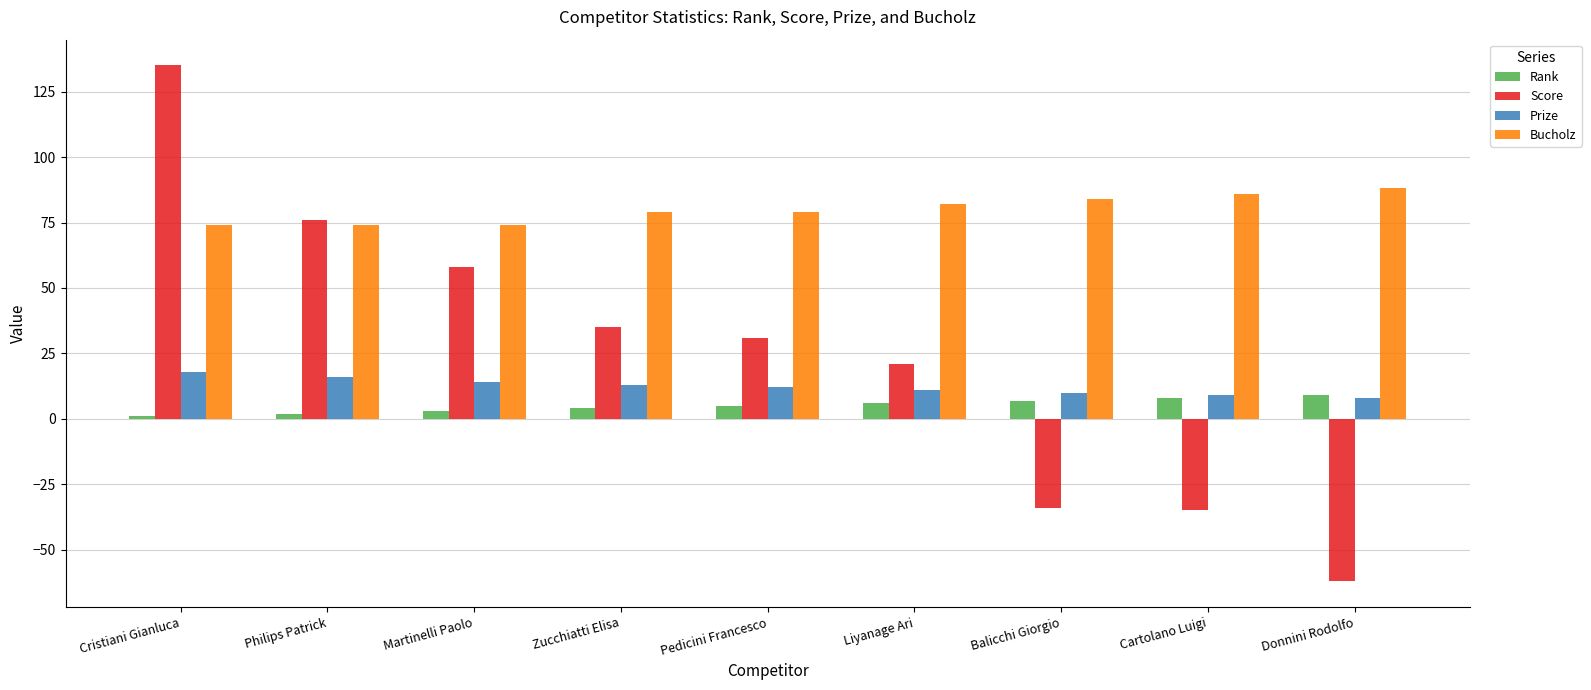

What are all the series names shown in the legend?

Rank, Score, Prize, Bucholz